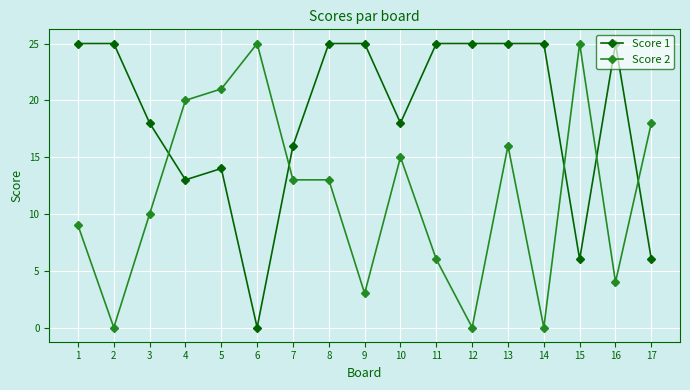

Is it true that Score 1 equals 17 at 8?

False